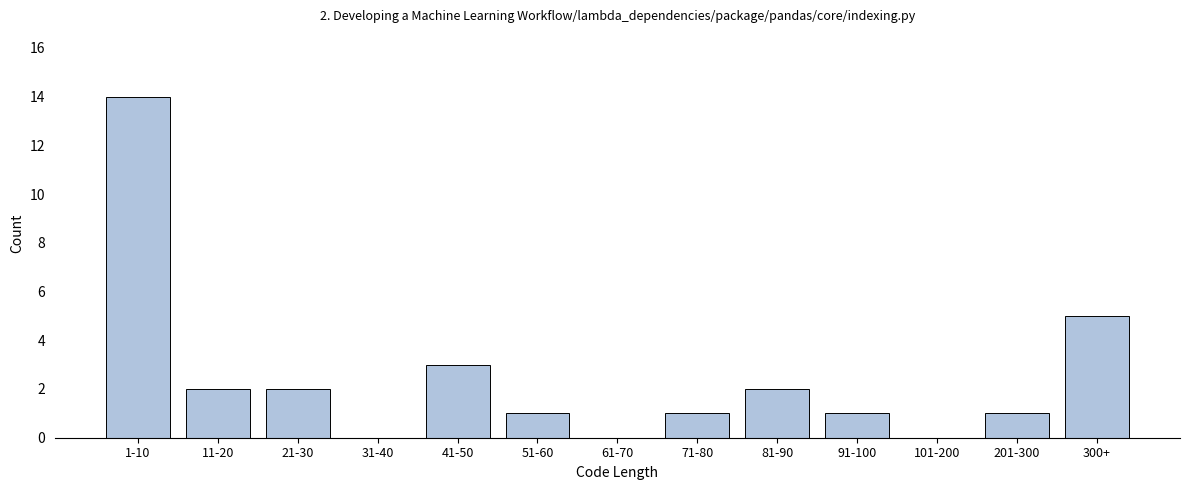

Reading right to left, extract all data points from this chart.

300+=5	201-300=1	101-200=0	91-100=1	81-90=2	71-80=1	61-70=0	51-60=1	41-50=3	31-40=0	21-30=2	11-20=2	1-10=14